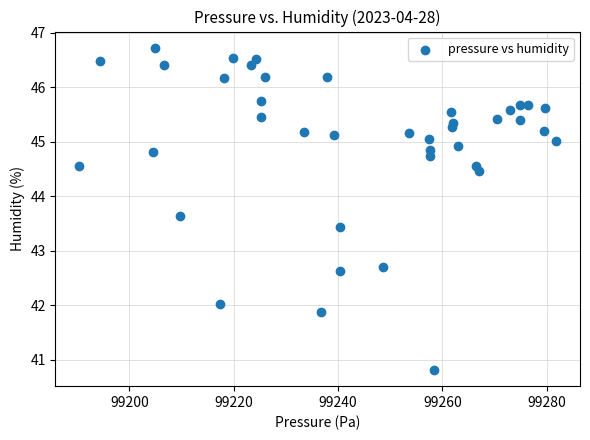

What is the range of X values (max minus min)?

91.4